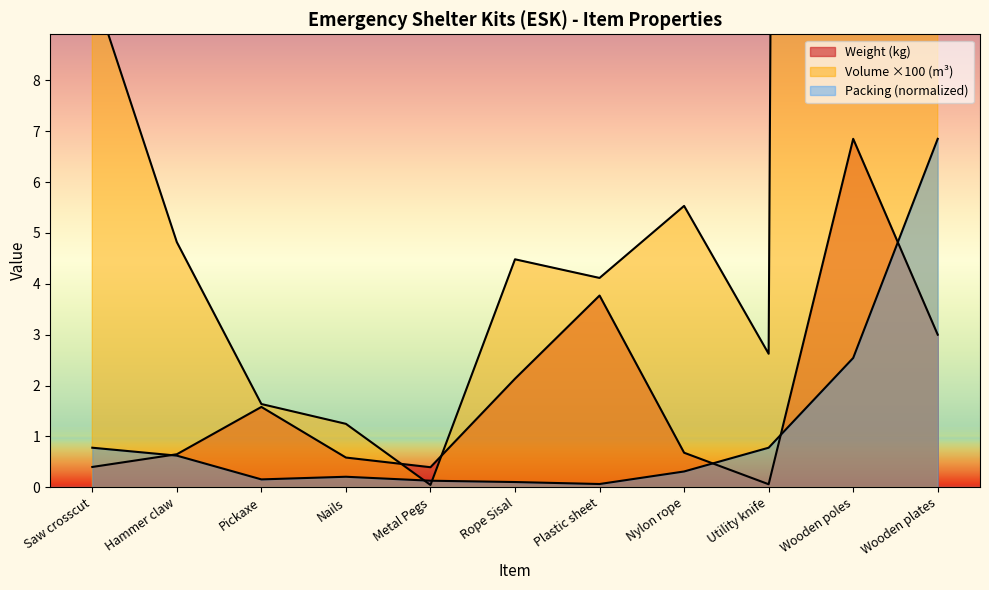

The Volume (m3) series shows 4.5 at Rope Sisal. True or false?

True